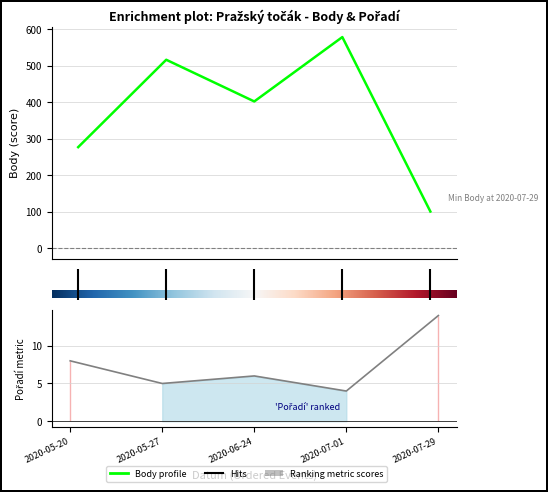

Which category has the lowest value in the Body series?

2020-07-29